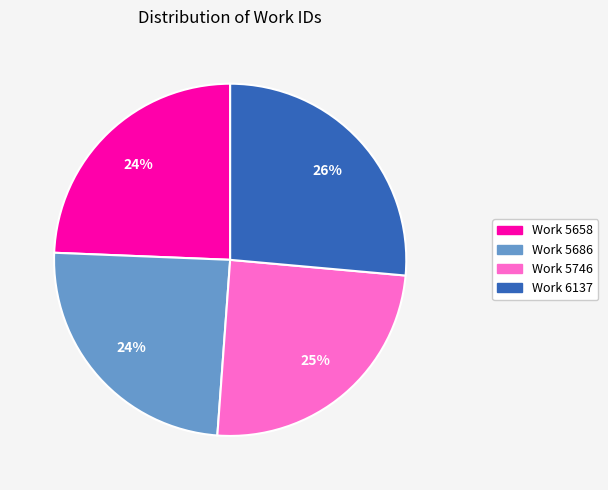

Is the sum of Work 5746 and Work 5658 greater than half?

No